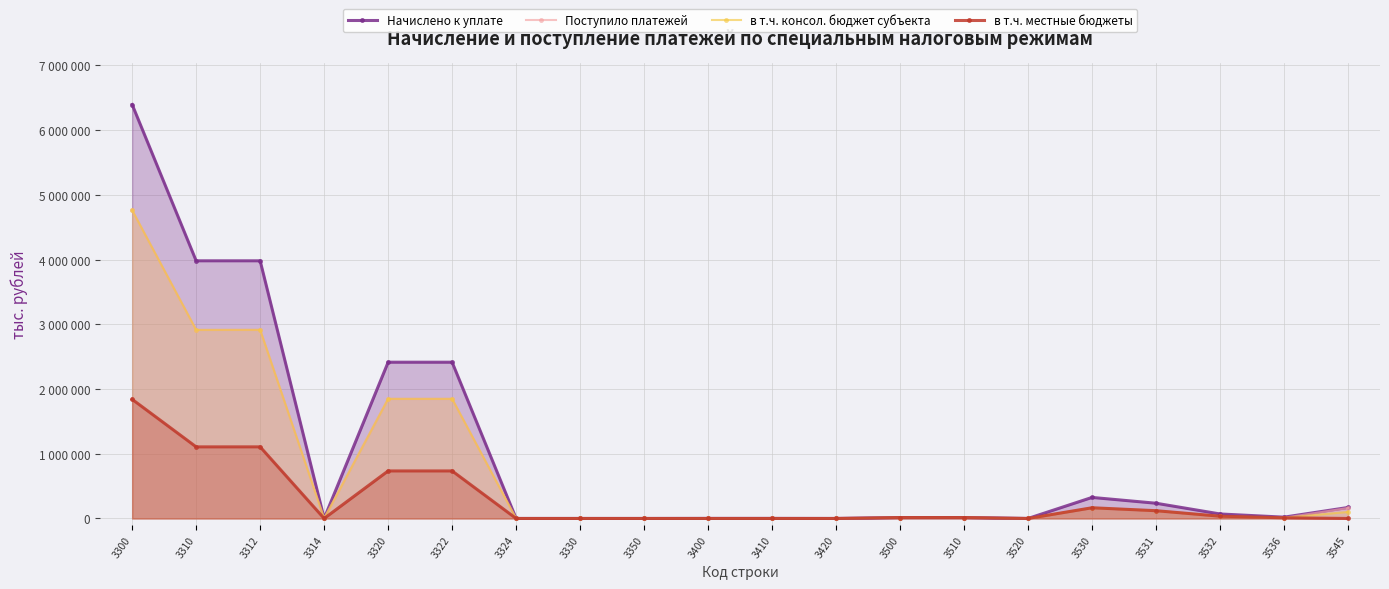

What is the value of the в т.ч. местные бюджеты point at the 18th from the left?

35131